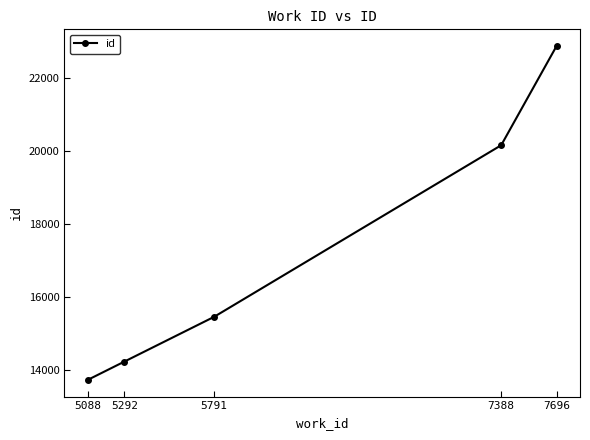

Approximately how many times larger is the value at 7388 compared to 7696?

0.9